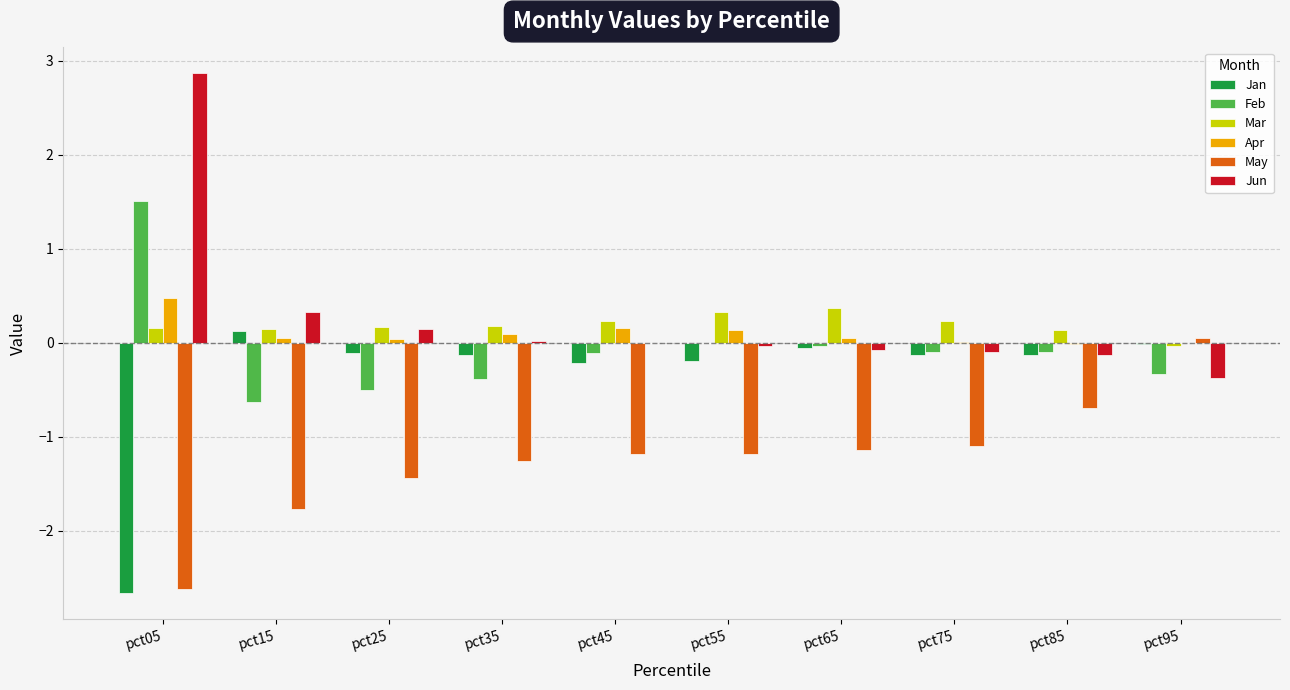

At which label does Feb first exceed 0?

pct05